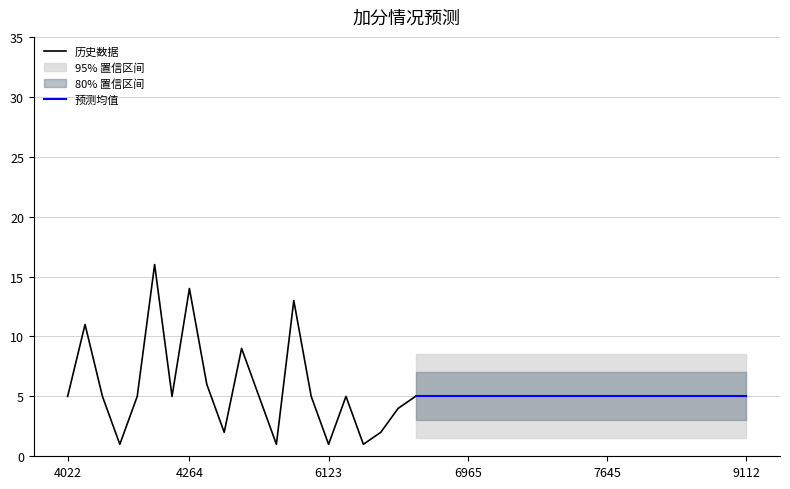

What is the minimum value shown in the chart?

1